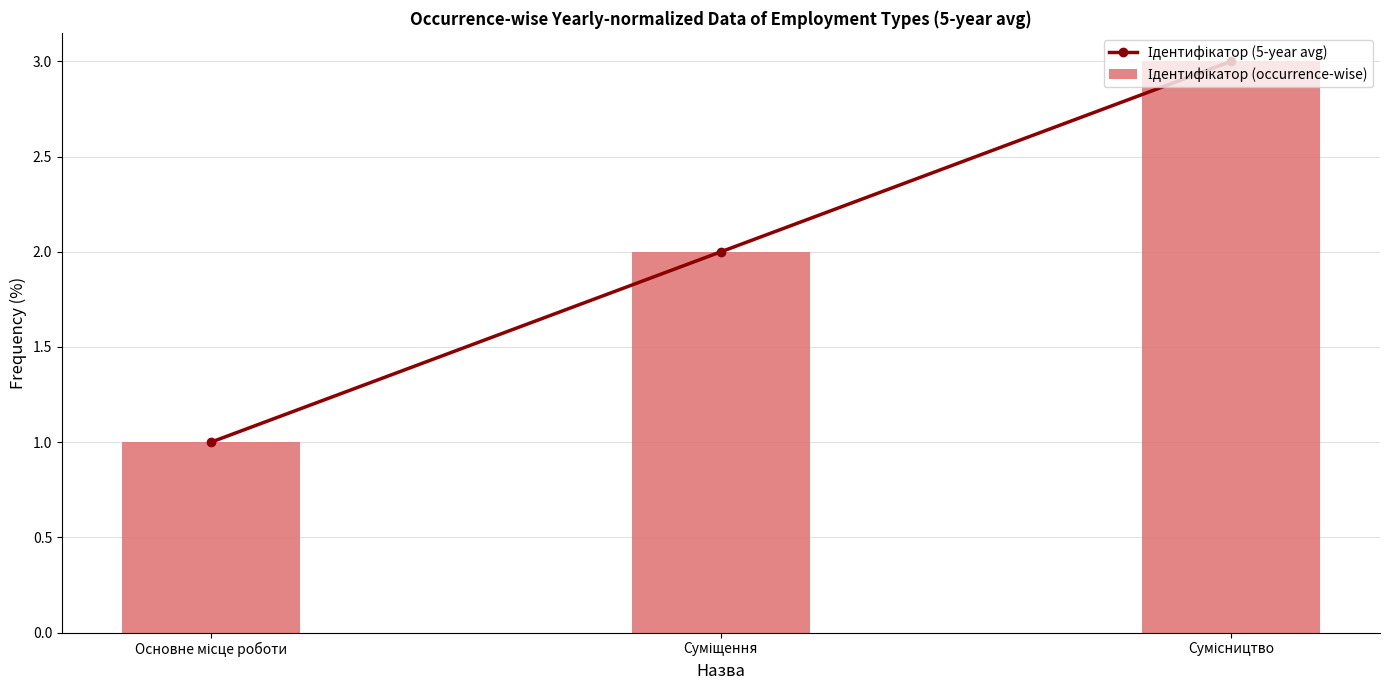

Is the value of Ідентифікатор (occurrence-wise) at Основне місце роботи greater than the value of Ідентифікатор (5-year avg) at Сумісництво?

No